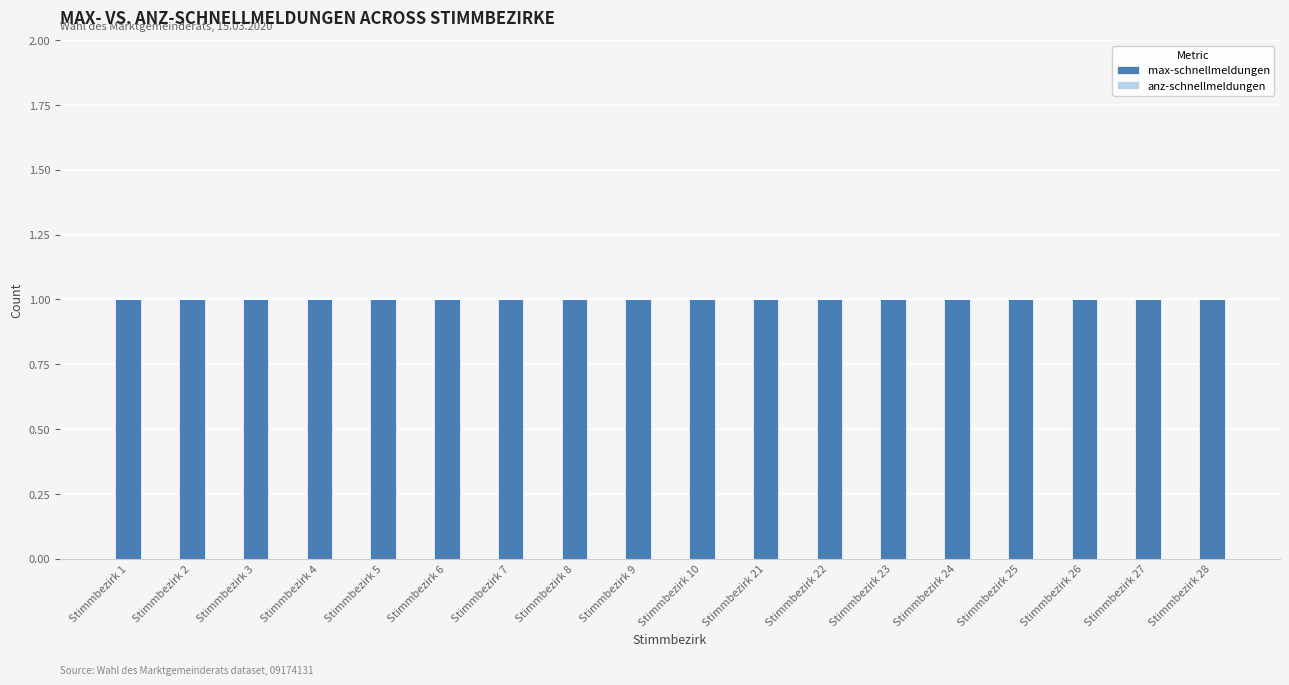

Count the number of categories in the chart.

18